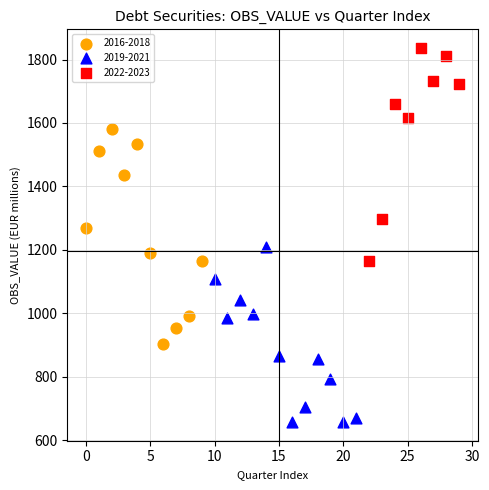

Which series contains the lowest Y value?

2019-2021